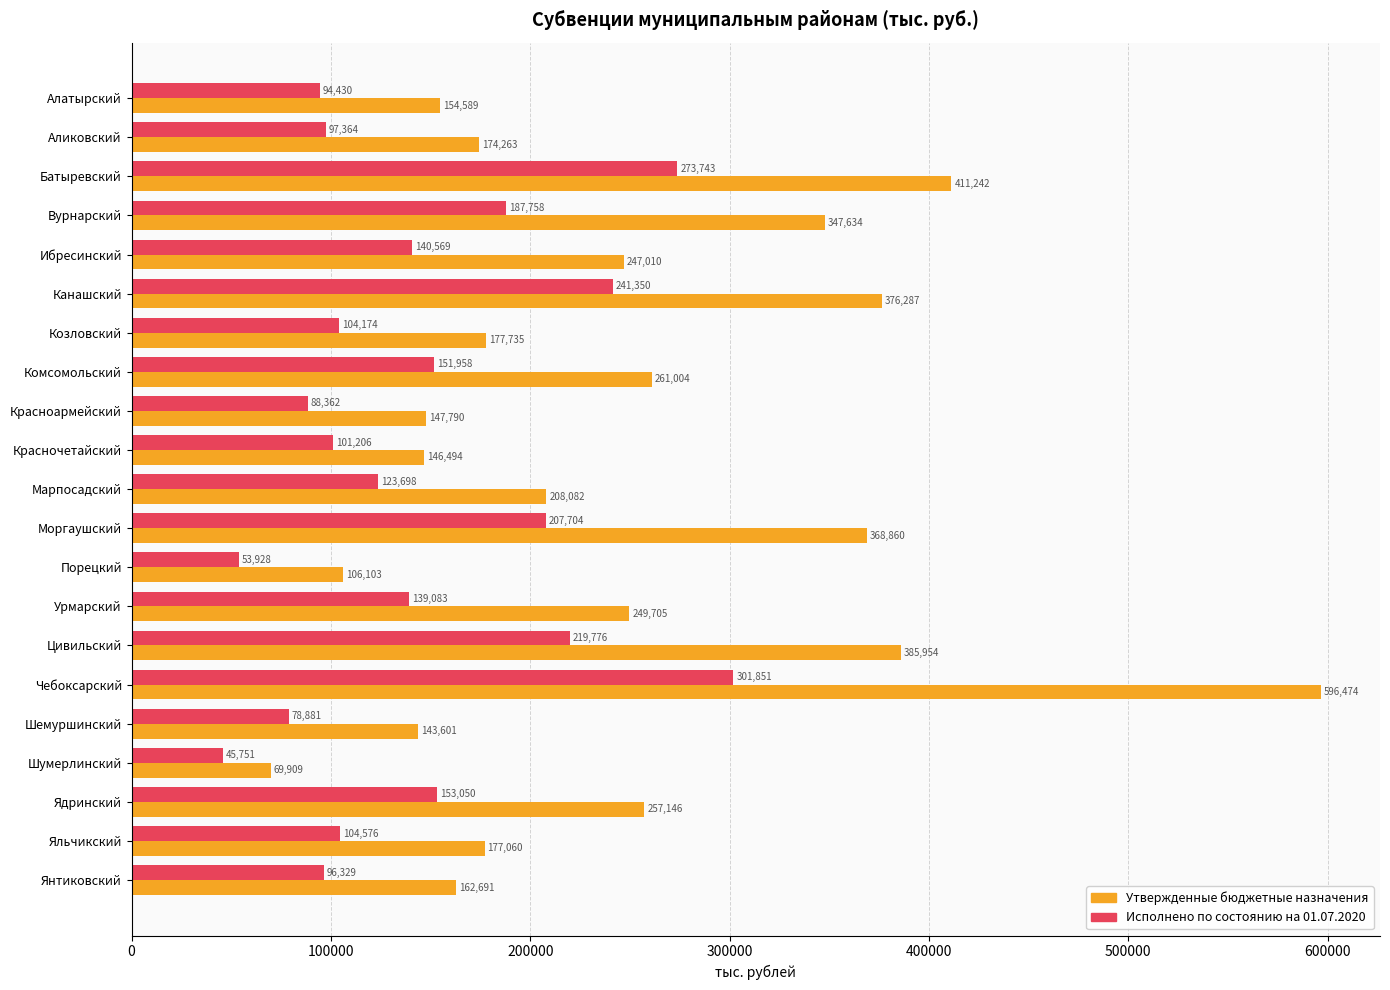

What is the lowest value of the Исполнено по состоянию на 01.07.2020 series?

45750.8